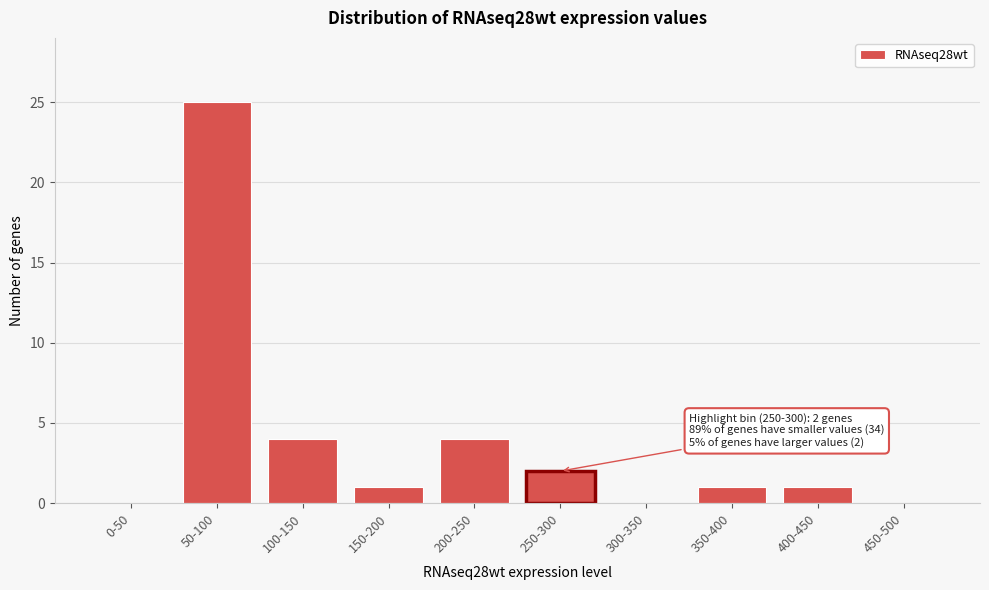

Reading right to left, what are all the values shown in this chart?

450-500=0	400-450=1	350-400=1	300-350=0	250-300=2	200-250=4	150-200=1	100-150=4	50-100=25	0-50=0